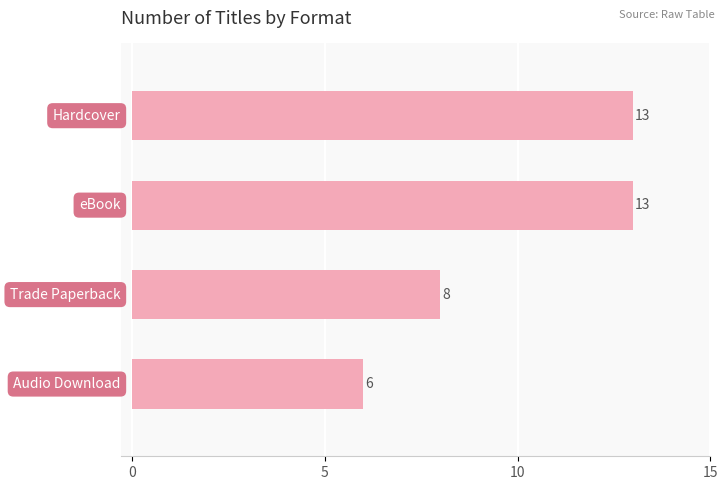

What is the greatest value displayed?

13